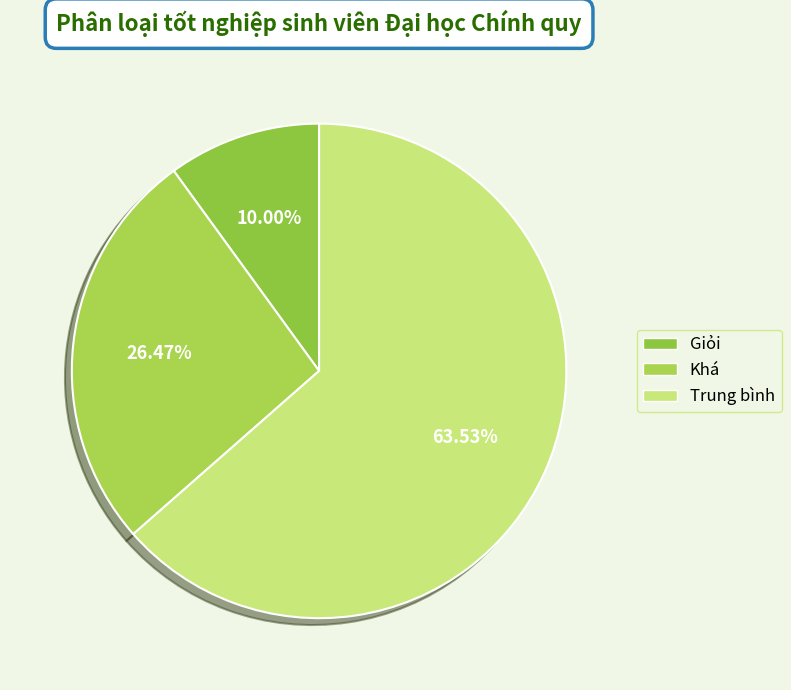

Which slice is the largest?

Trung bình